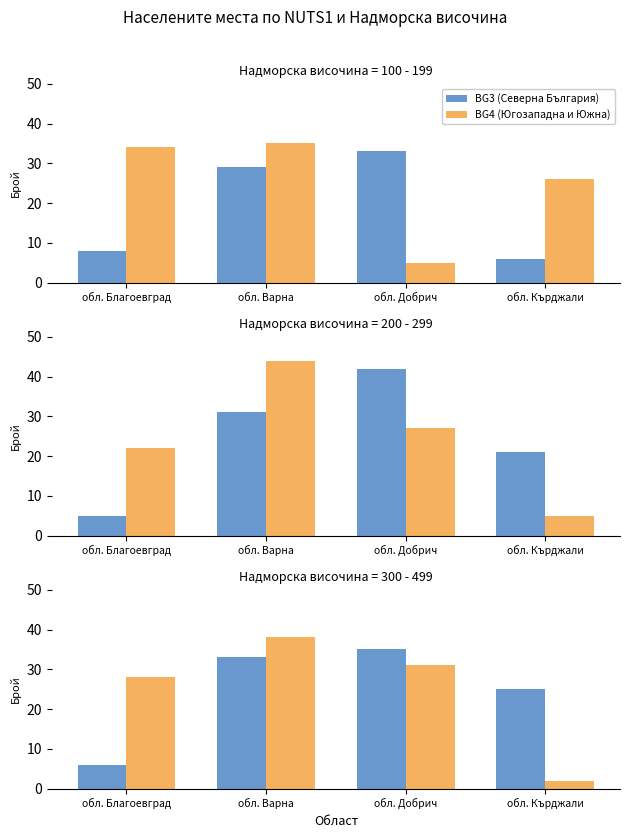

At which category does the chart reach its minimum across all series?

обл. Кърджали